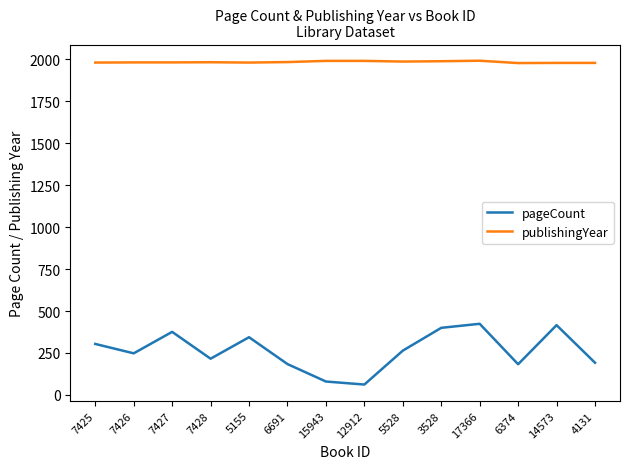

What is the minimum value for publishingYear?

1978